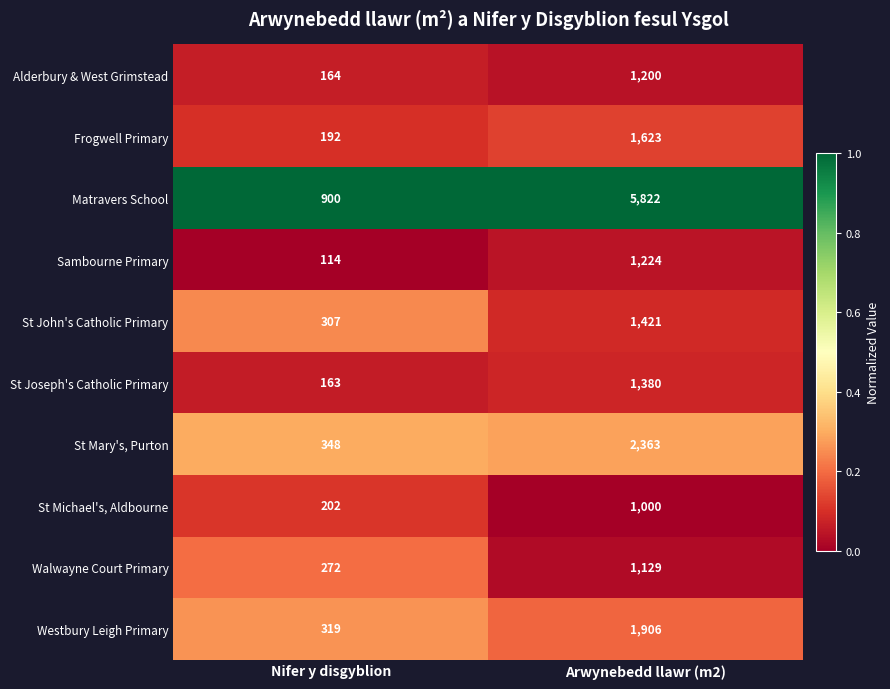

At which label is St John's Catholic Primary closest to 864?

Nifer y disgyblion